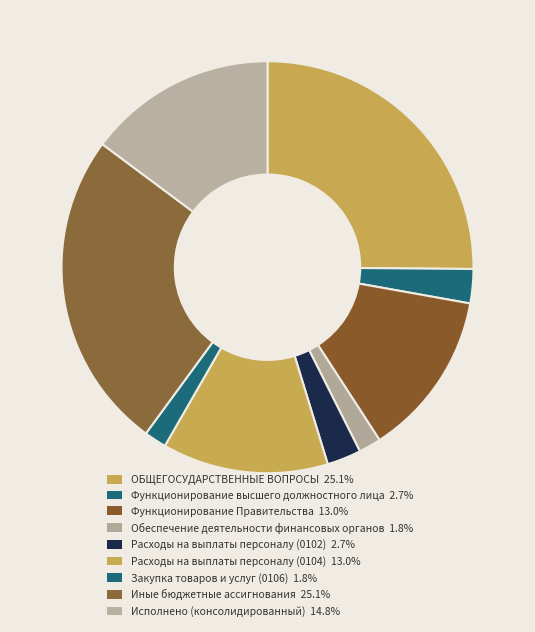

Approximately how many times larger is the value at Расходы на выплаты персоналу (0102) compared to Функционирование высшего должностного лица?

1.0